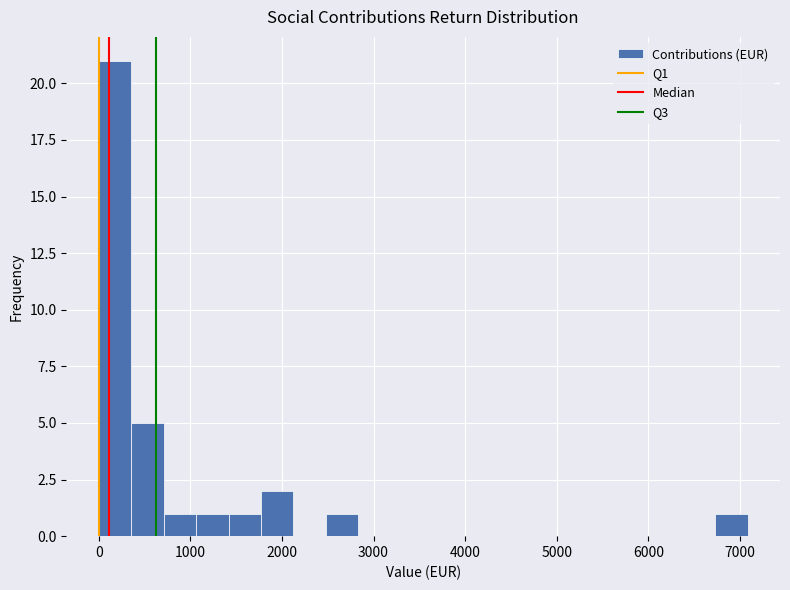

Read against the x-axis, roughly where is the centre of the tallest bar?

200